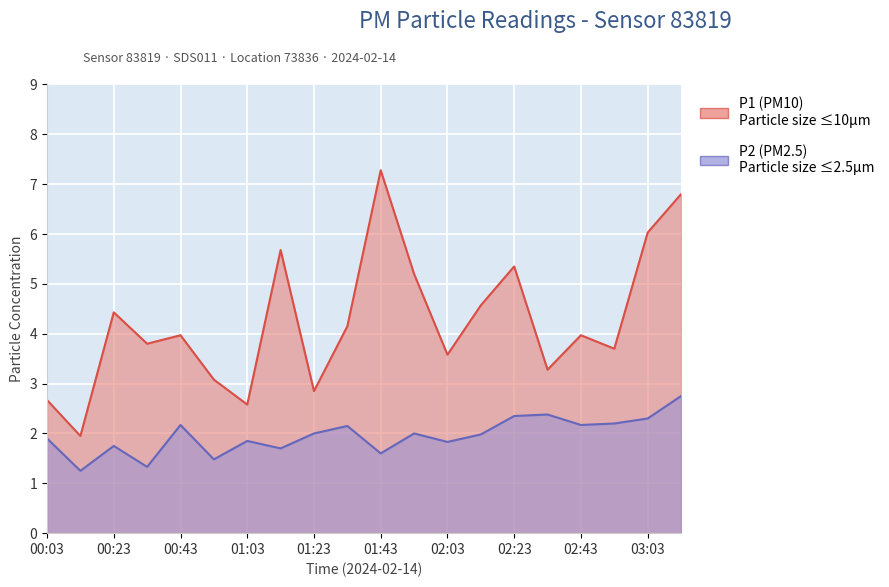

How many interior local valleys does the P2 series have?

7